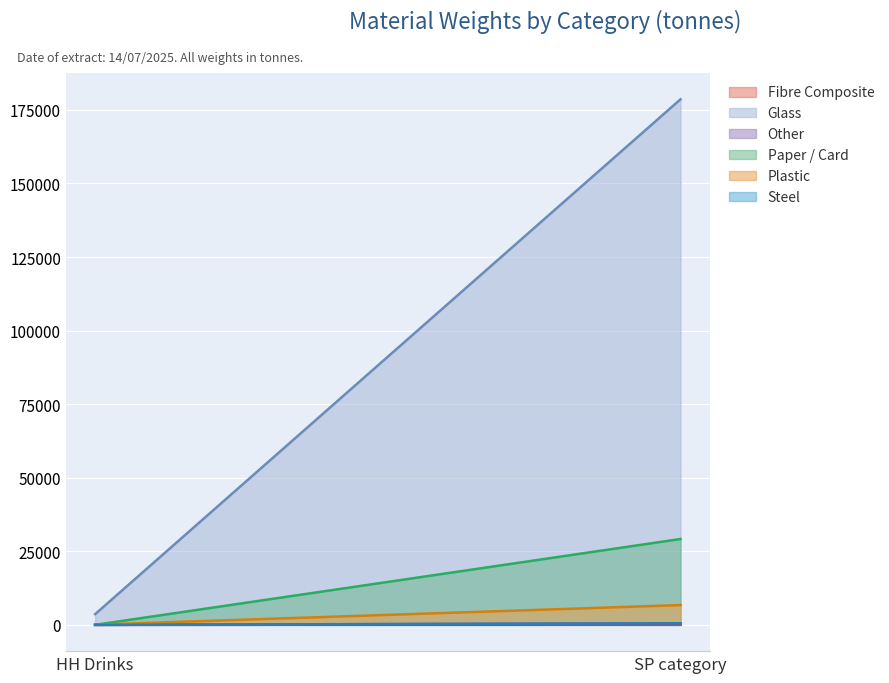

What is the value of the Glass point at the 1st from the left?

3641.1